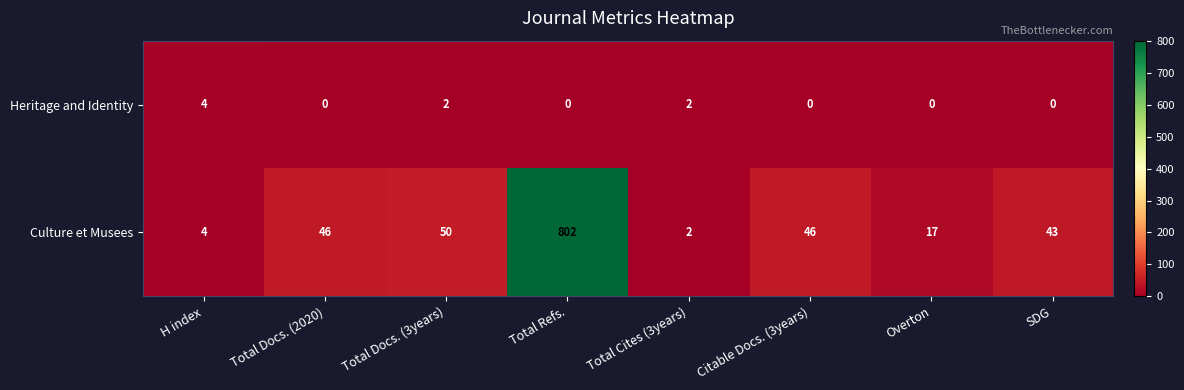

Is it true that Heritage and Identity equals 2 at Total Cites (3years)?

True